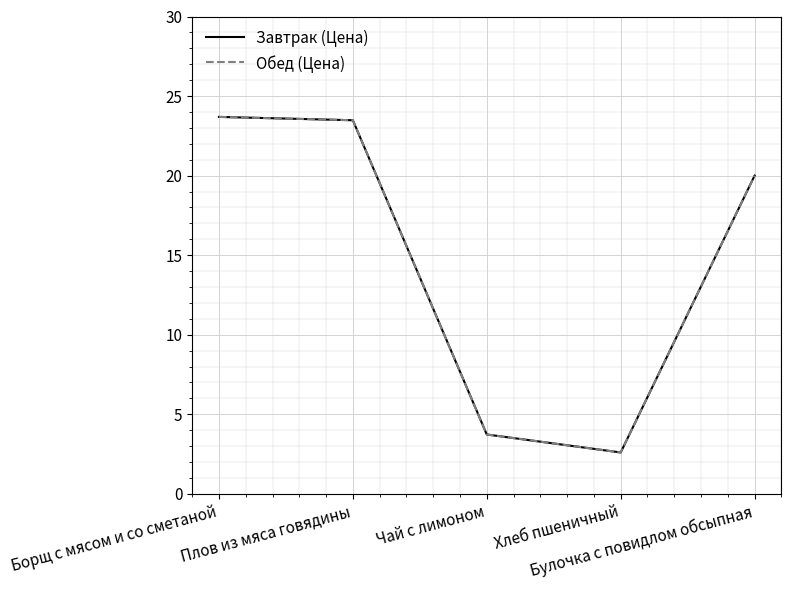

List the series in order of their peak value, highest first.

Завтрак (Цена), Обед (Цена)